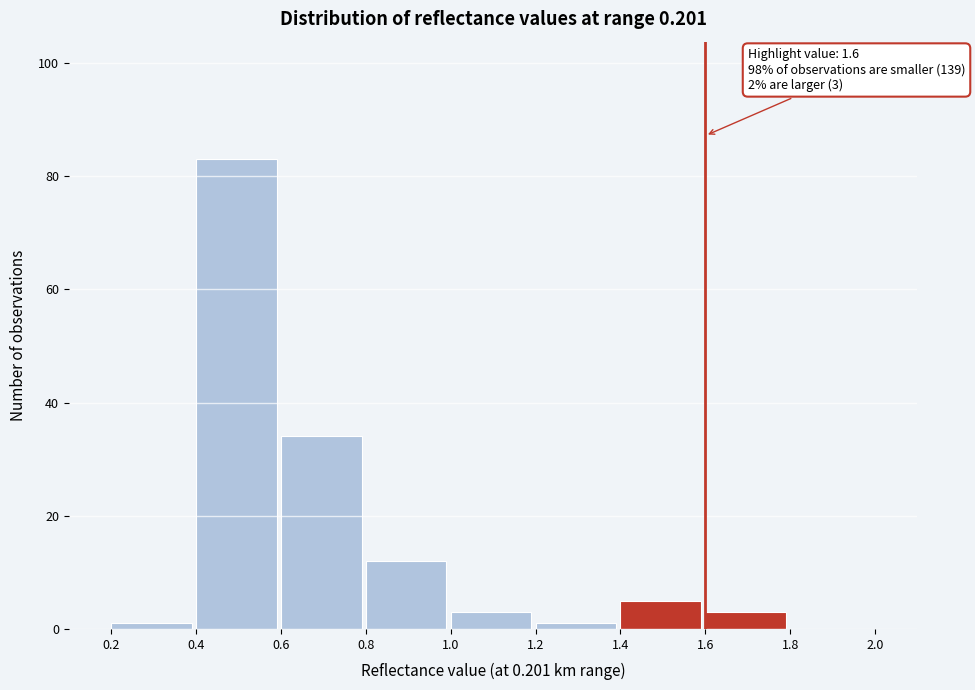

Over which range of the x-axis is the bar tallest?

0.4 to 0.6